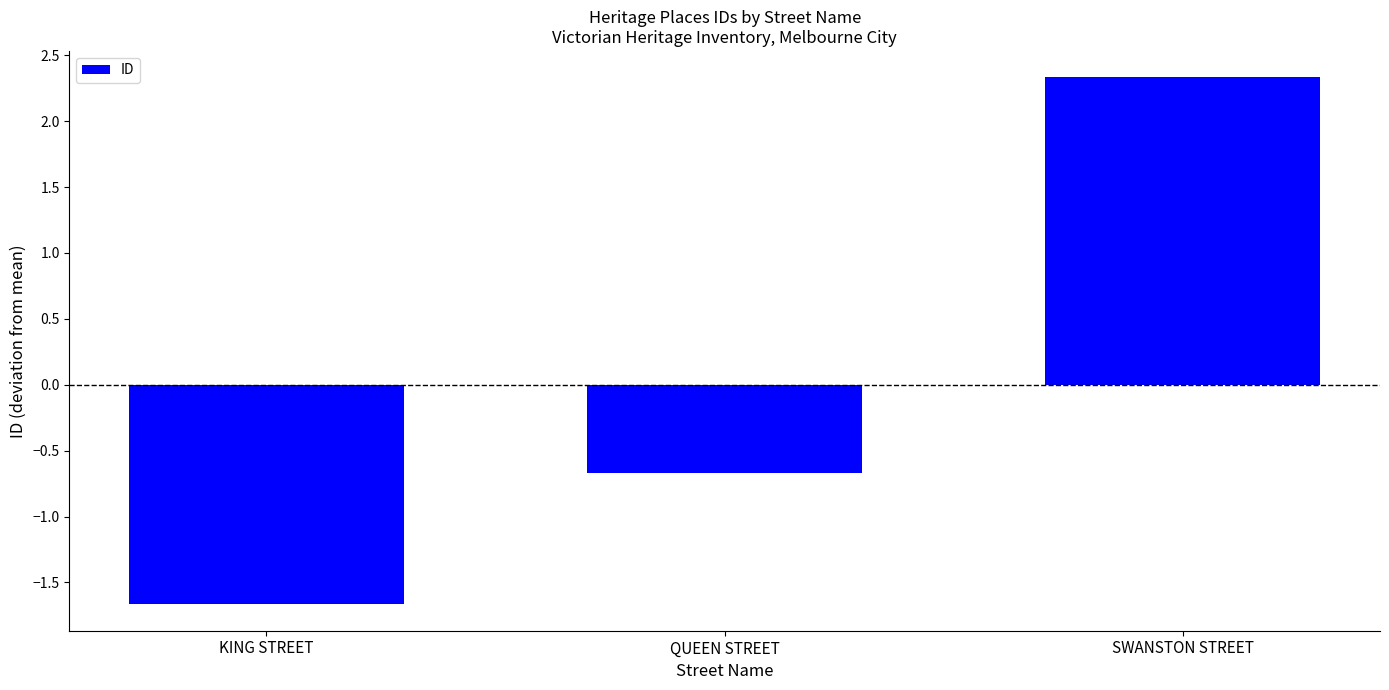

Which has a higher value, SWANSTON STREET or KING STREET?

SWANSTON STREET